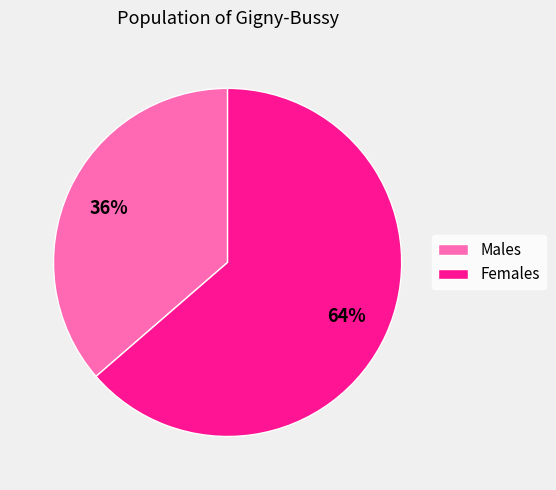

Does Males represent more than half of the total?

No